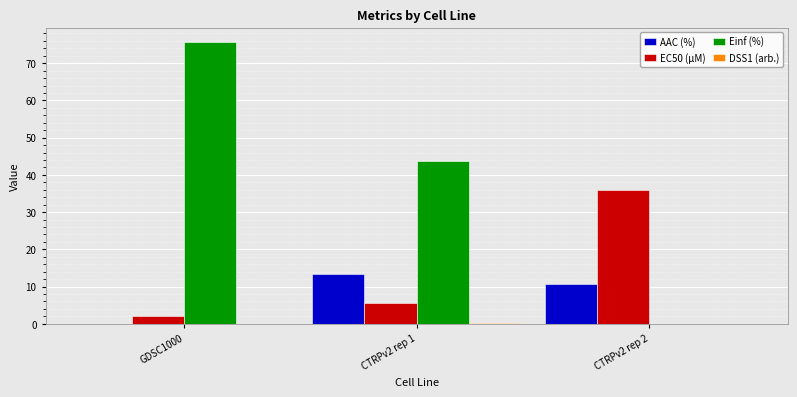

What is the maximum value for Einf (%)?

75.8